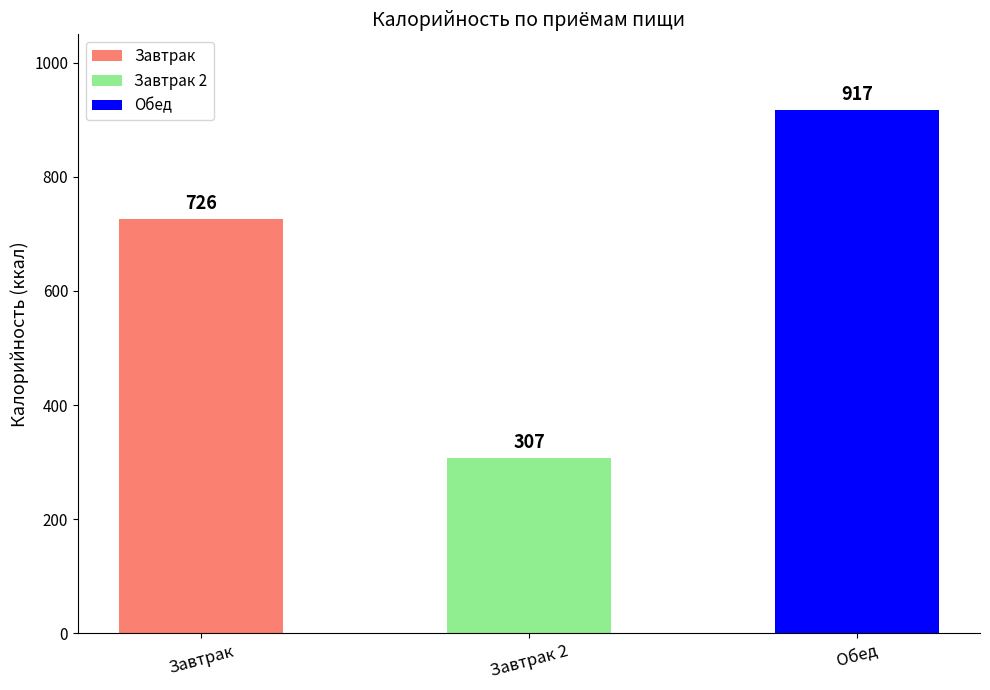

What is the minimum value shown in the chart?

307